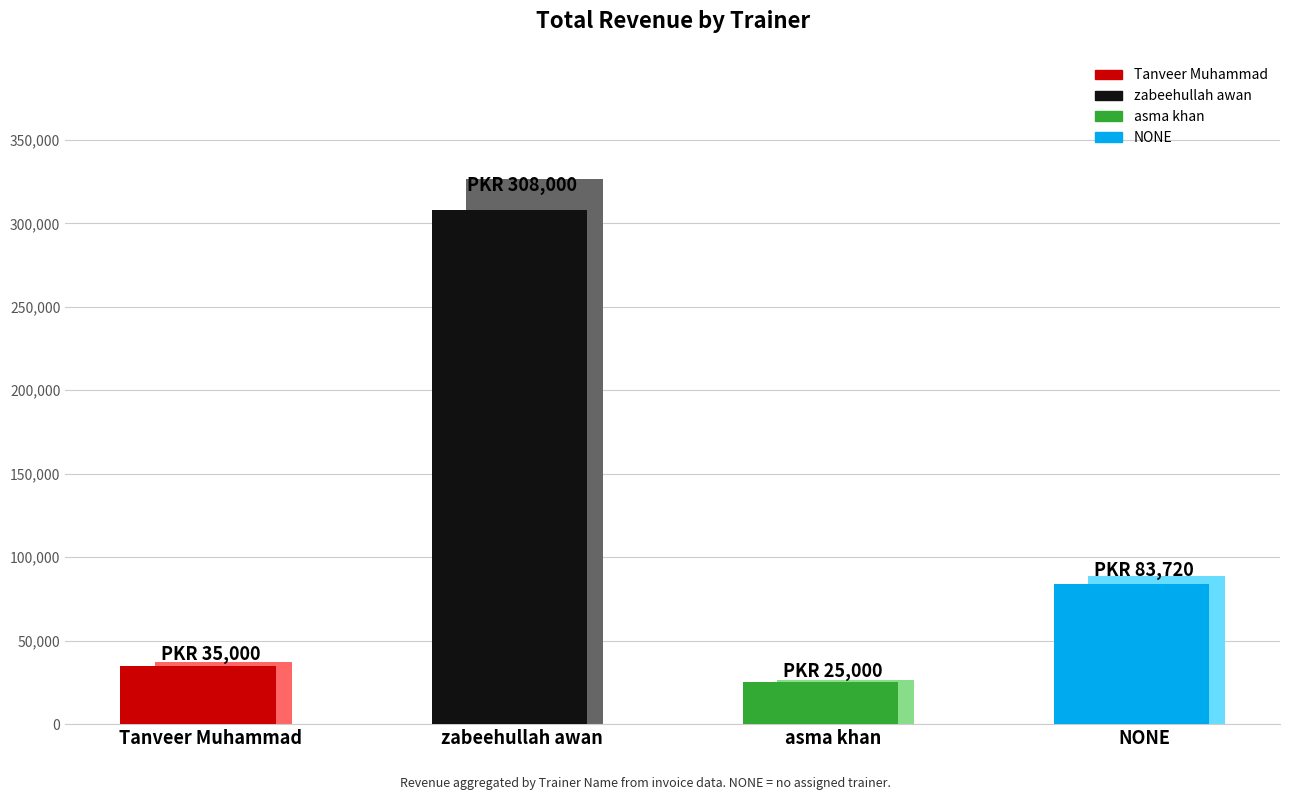

What is the difference between the Received Amount values at Tanveer Muhammad and asma khan?

10000